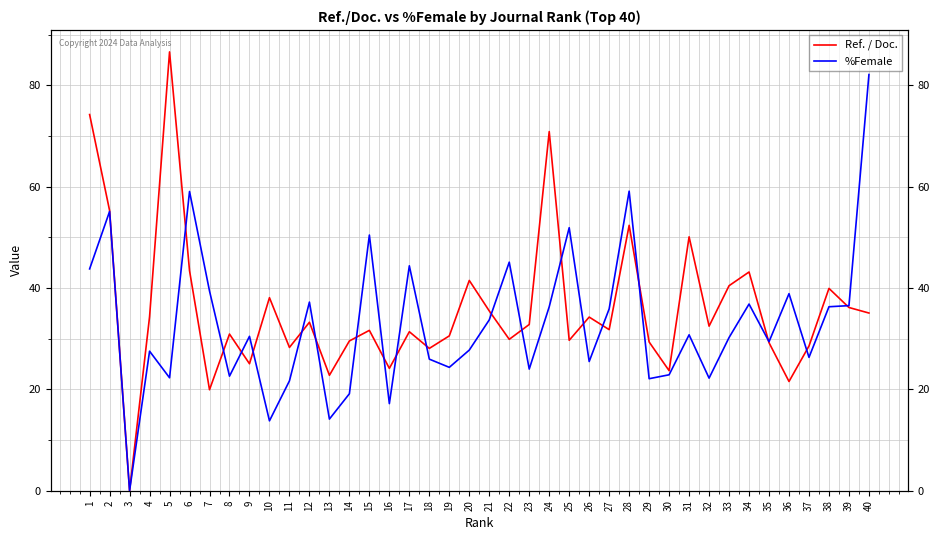

At which category is the sum across all series the highest?

1